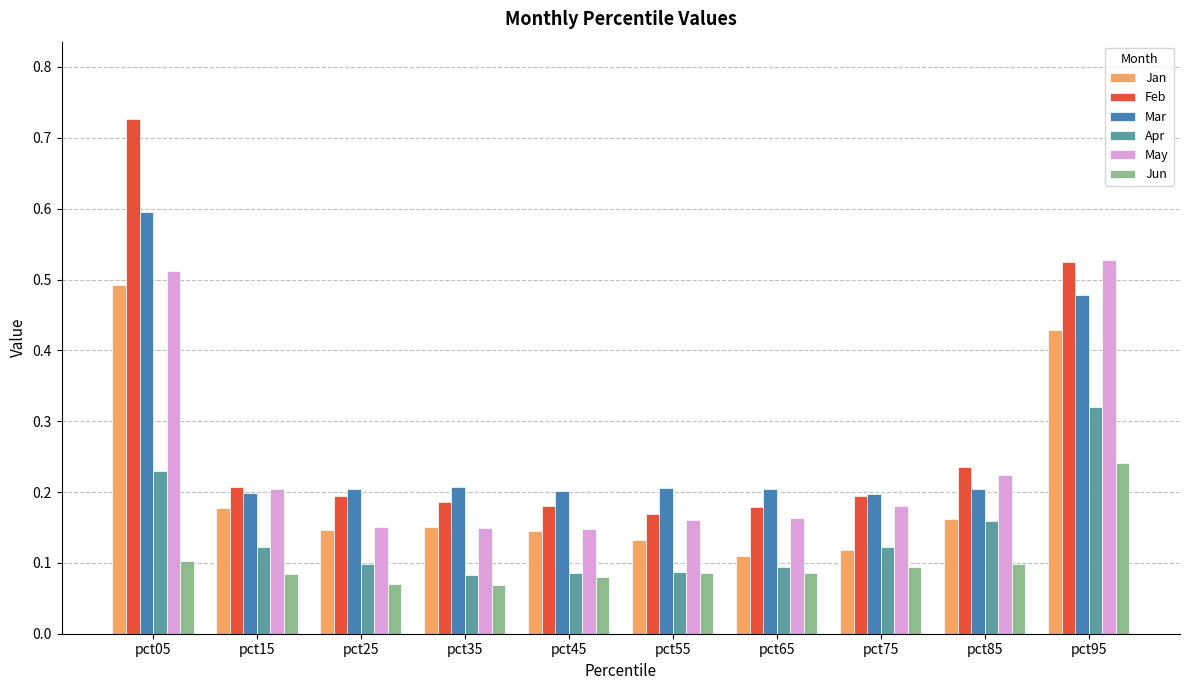

What is the sum of all Mar values?

2.7